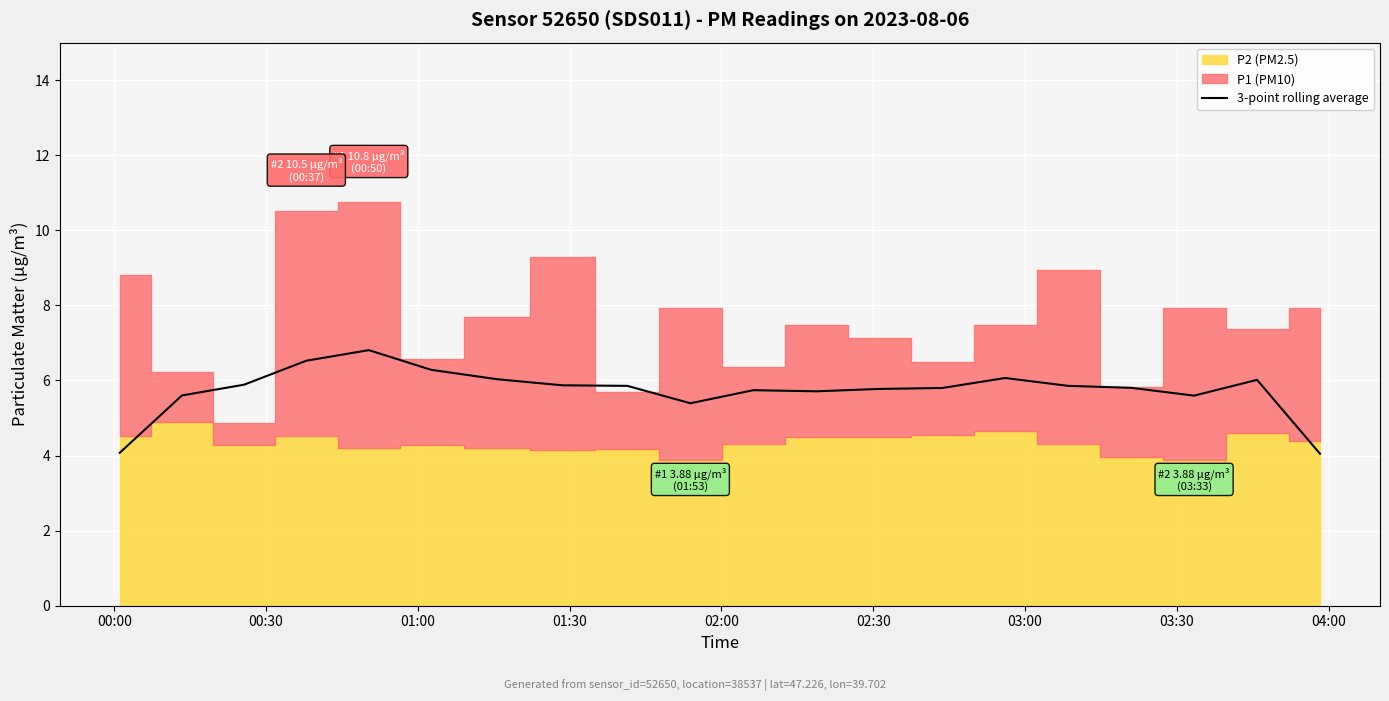

What is the lowest value of the 3-point rolling average series?

4.0